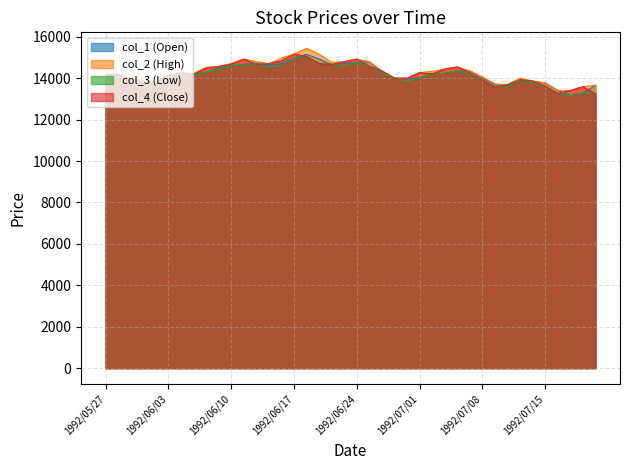

What is the average value of the col_3 series?

14114